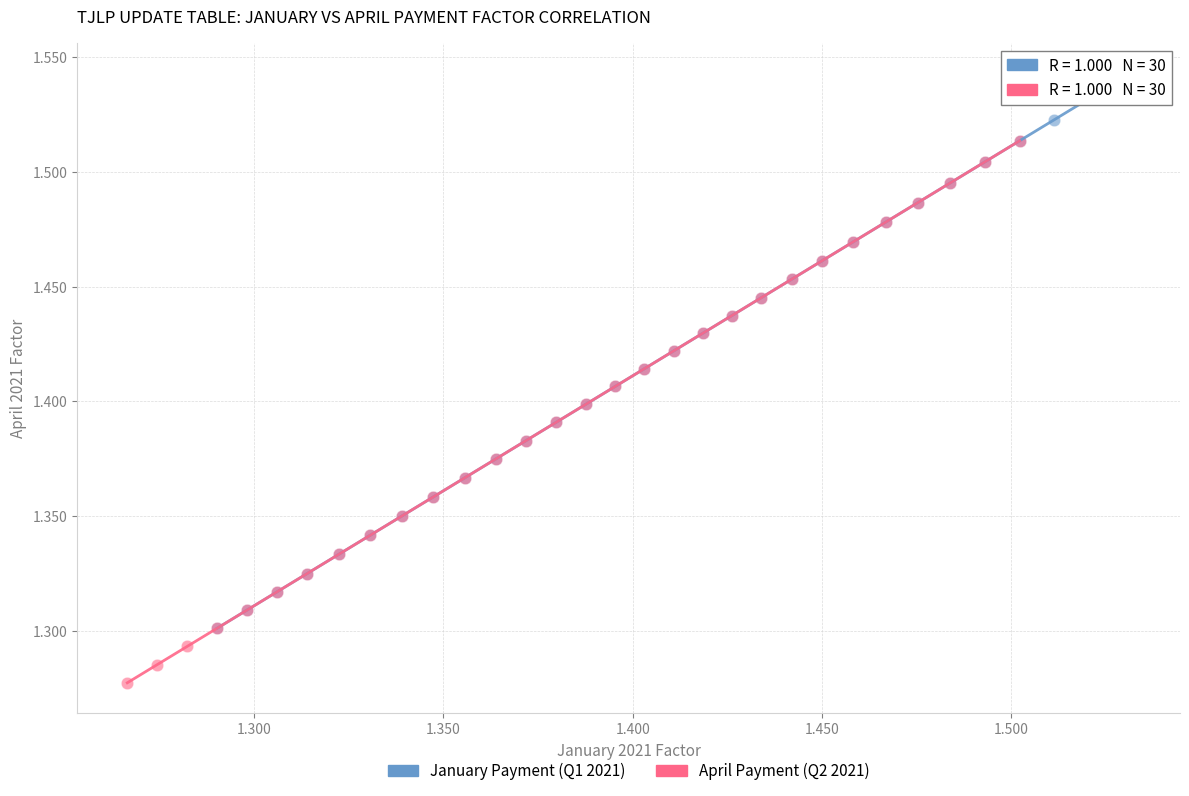

Which series has the largest Y range (max minus min)?

January Payment (Q1 2021)